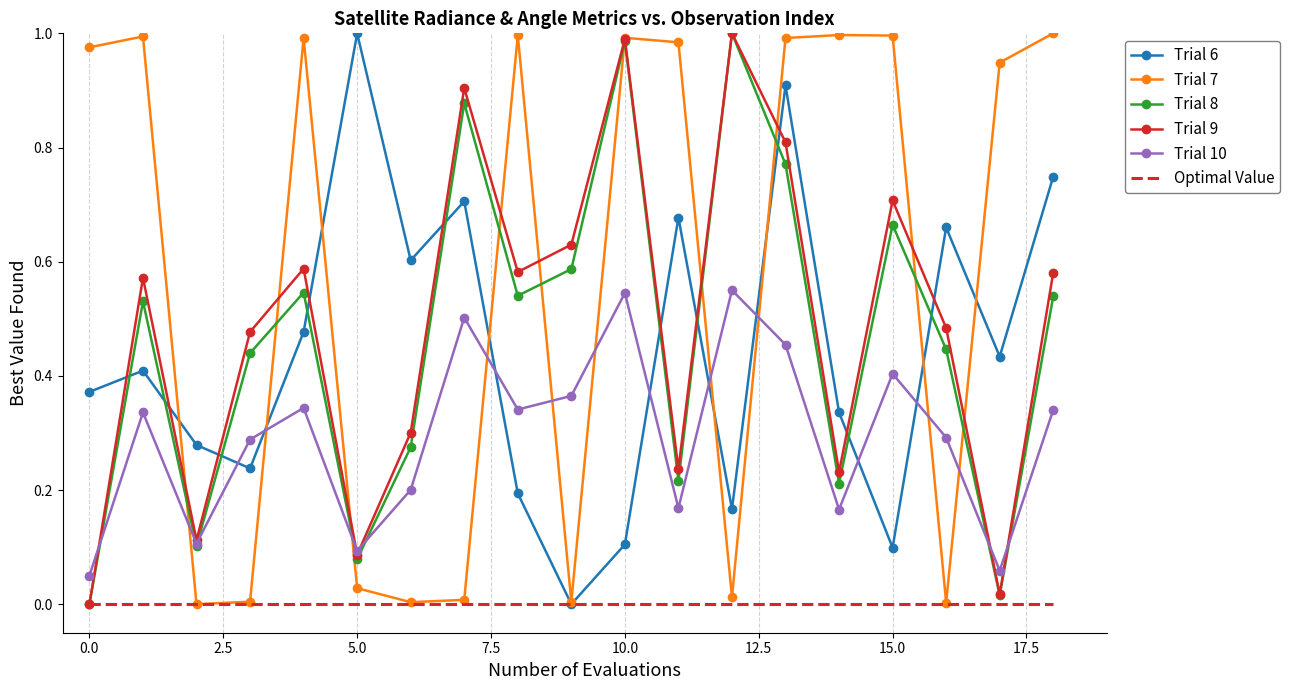

Which series has the largest total across all categories?

Trial 7